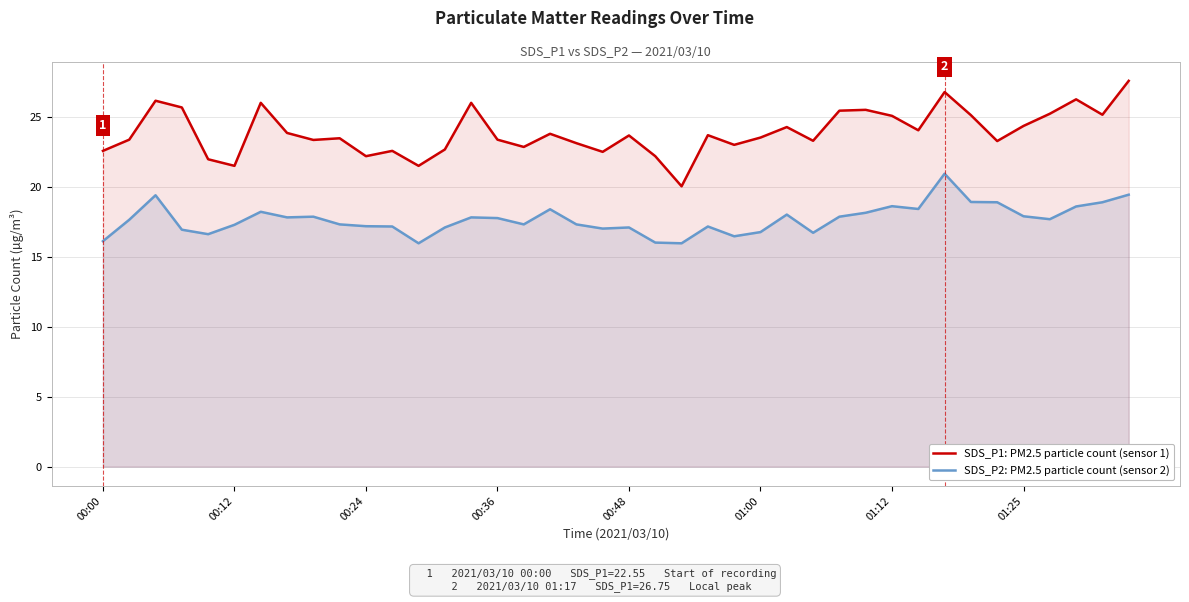

The SDS_P2: PM2.5 particle count (sensor 2) series shows 18.9 at 38. True or false?

True